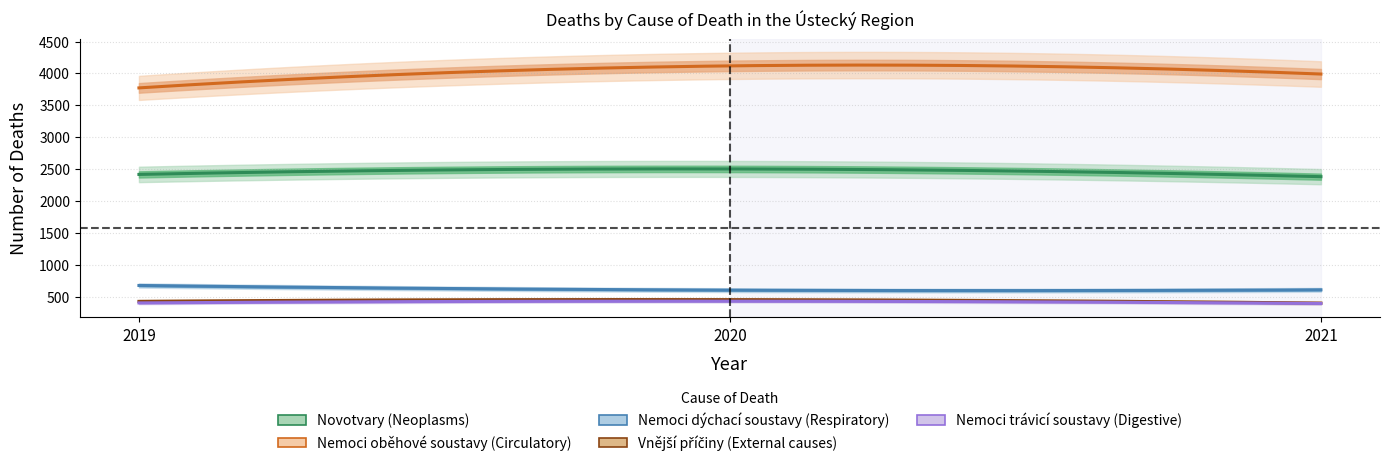

What is the total value across all series at 2019?

7711